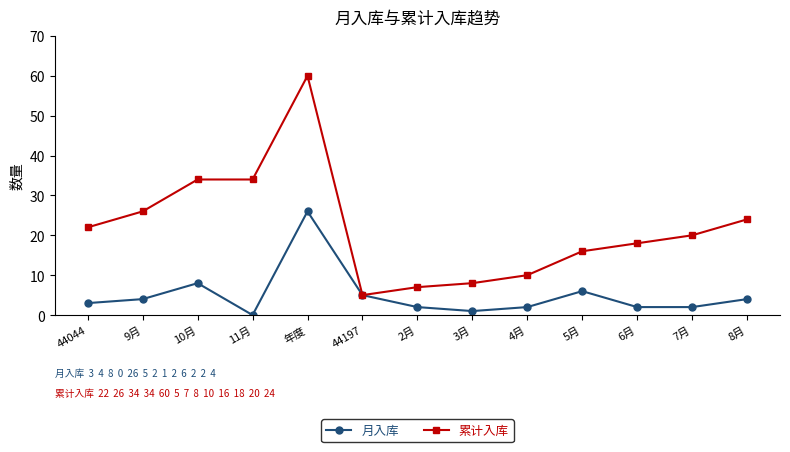

At which category does 月入库 reach its first local peak?

10月